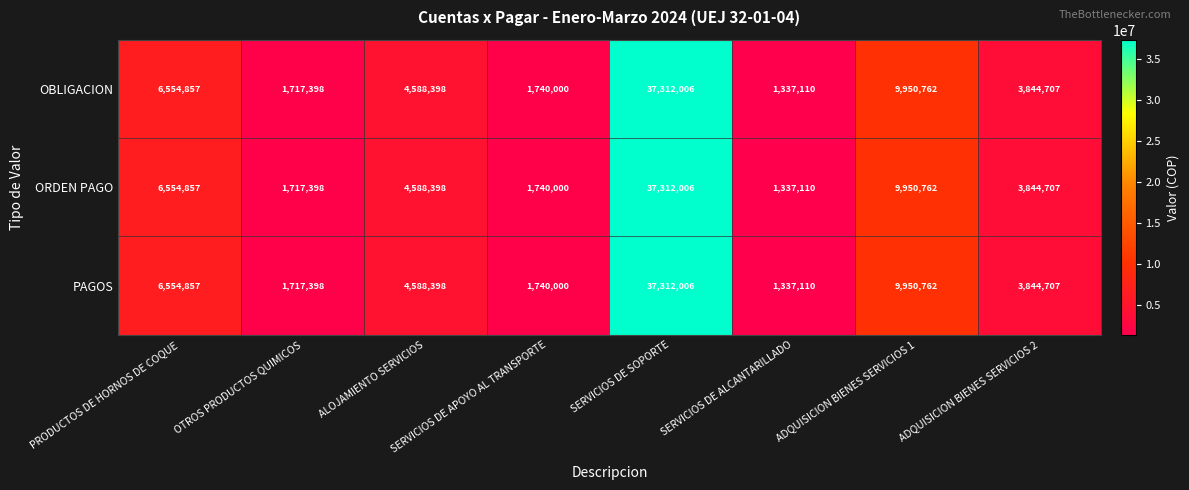

How many distinct data groups are displayed?

3